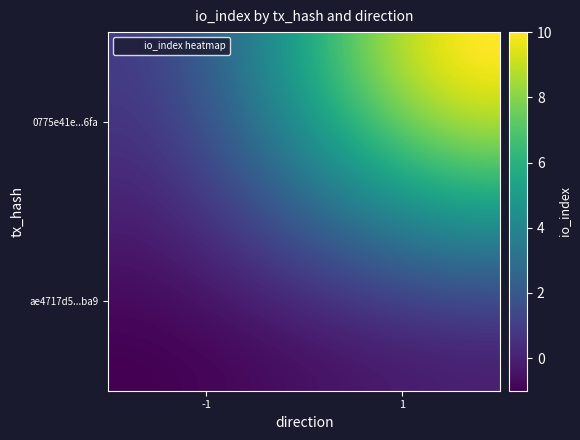

At how many categories does at least one series exceed 4?

24